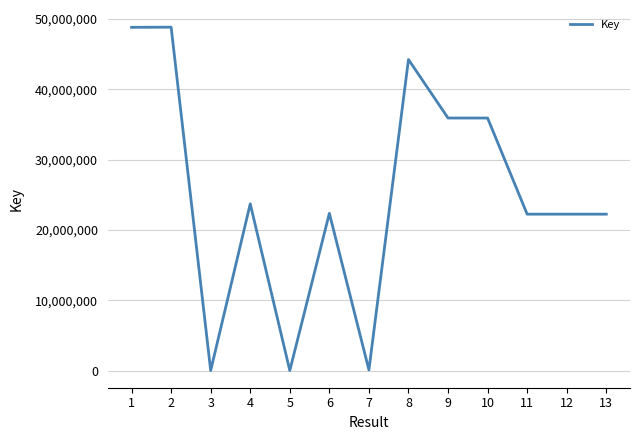

What is the approximate value at 2, to the nearest 100?

48852000